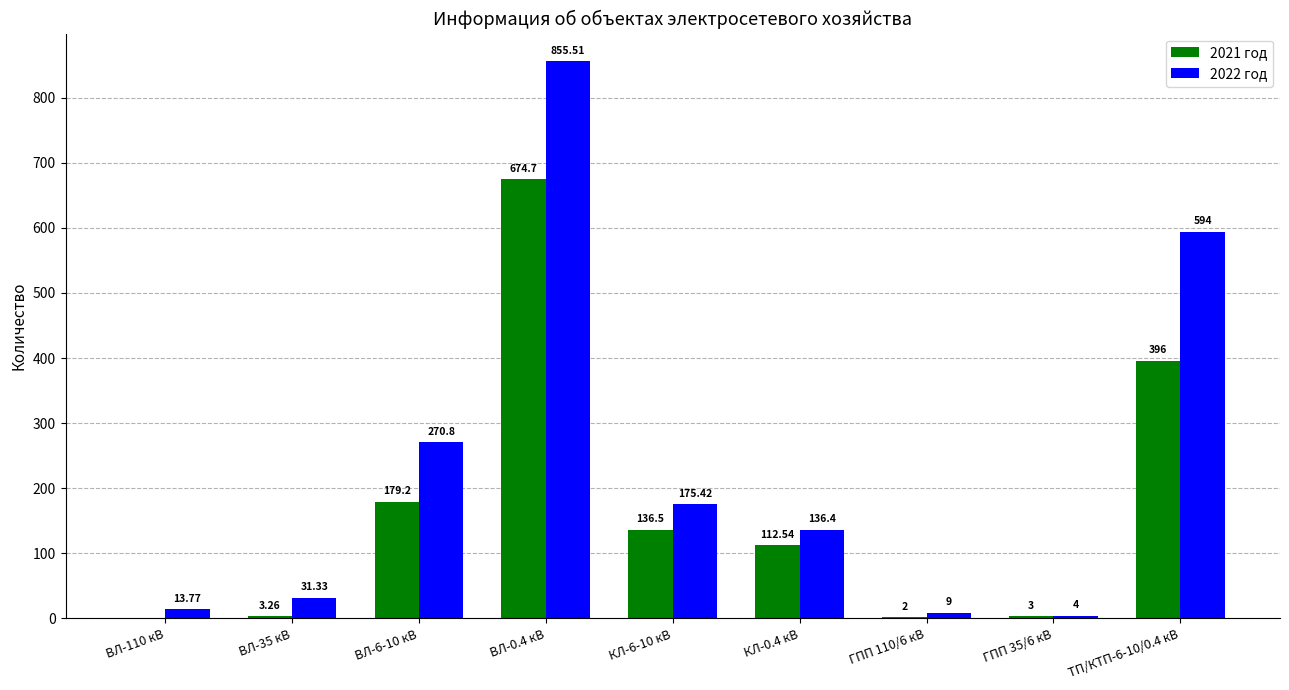

Between ВЛ-35 кВ and ГПП 110/6 кВ, which series saw the biggest shift?

2022 год